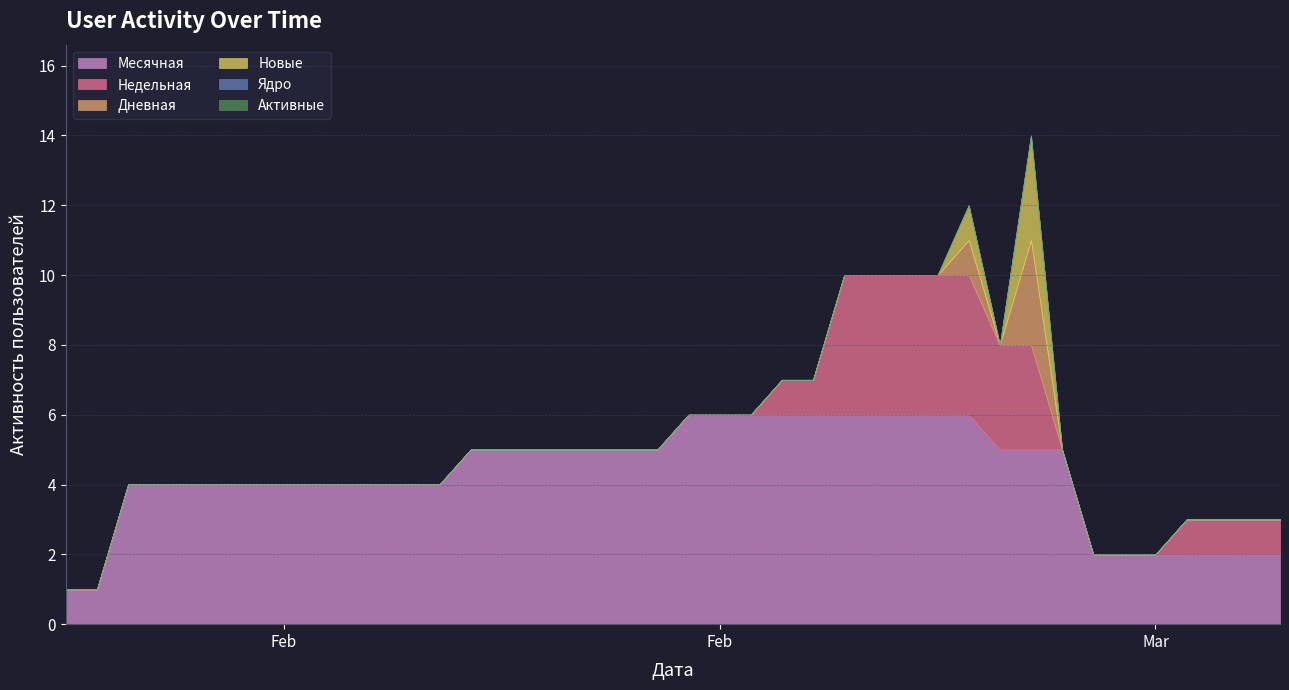

How many lines are shown in the chart?

6